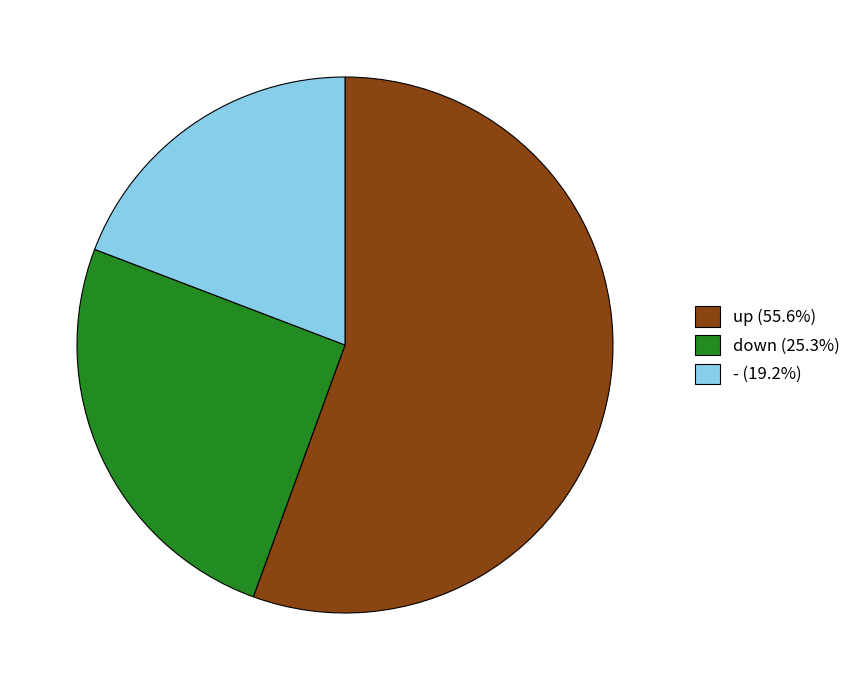

Approximately how many times larger is the value at down (25.3%) compared to up (55.6%)?

0.5